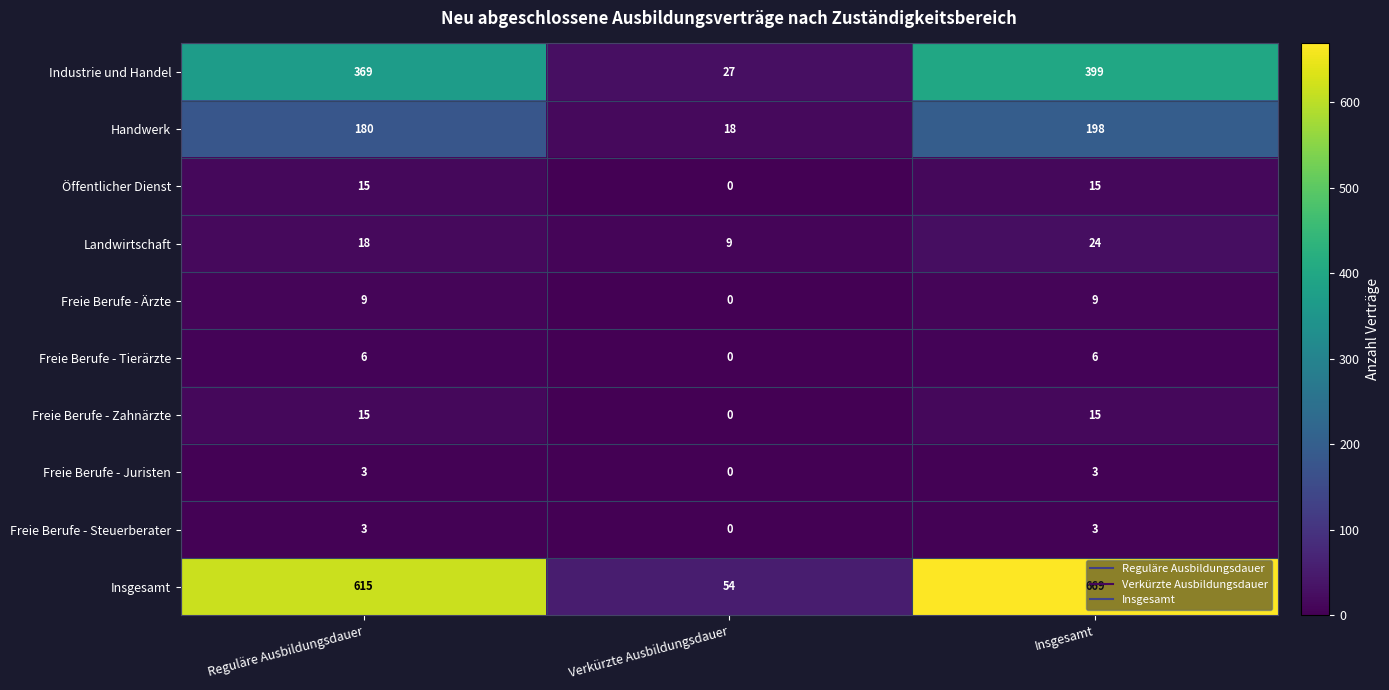

How many distinct data groups are displayed?

10